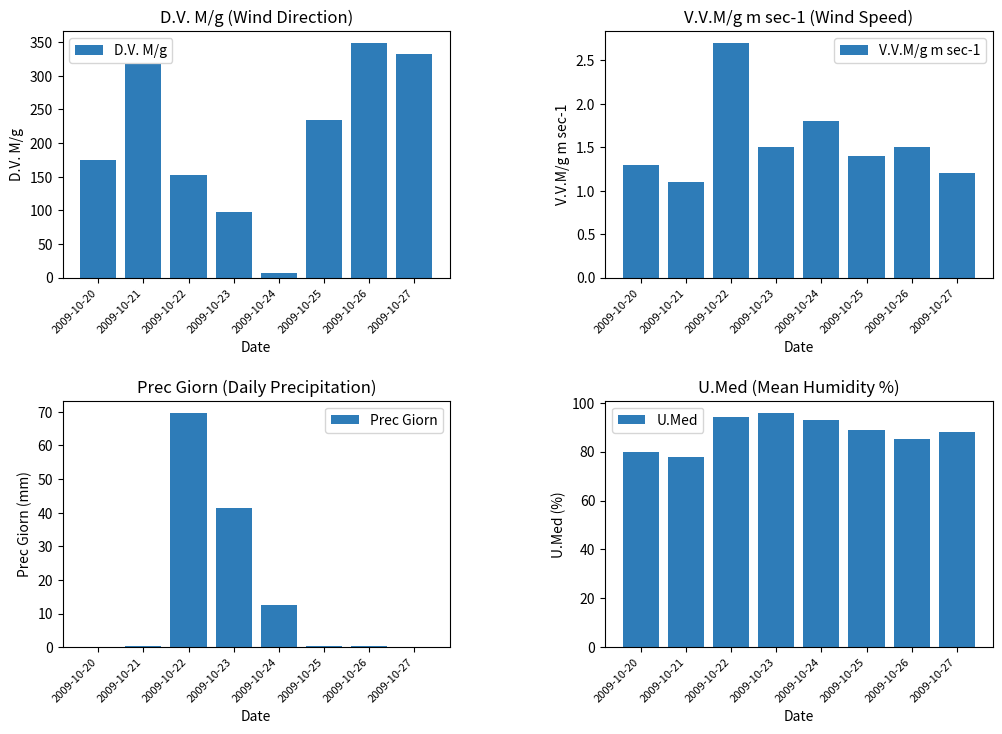

How many bars are there in total?

32